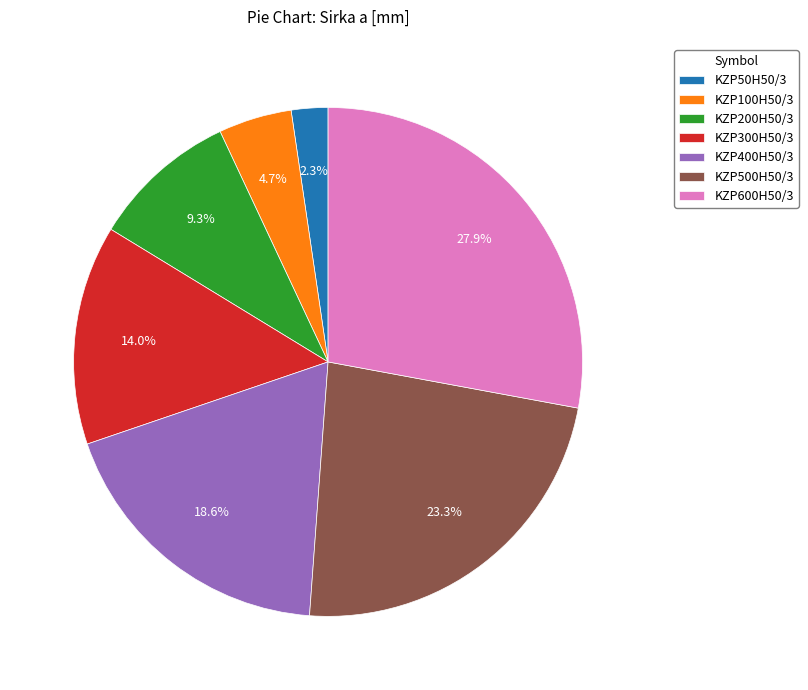

What is the smallest slice in the pie chart?

KZP50H50/3